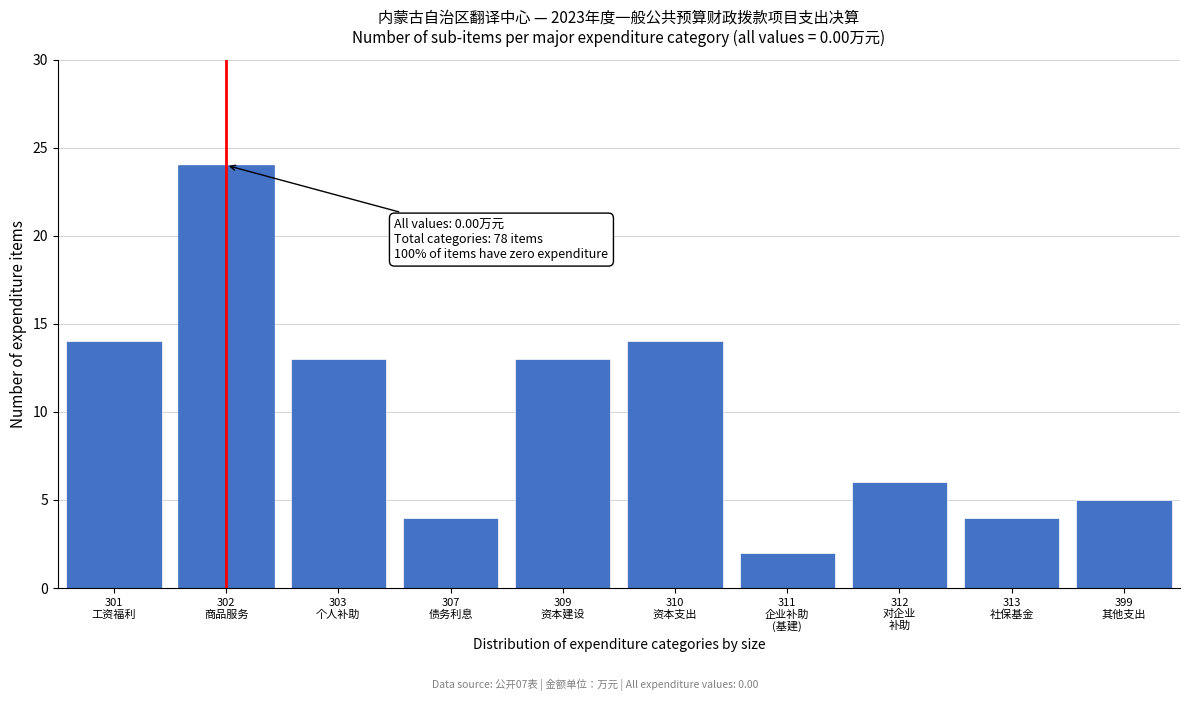

Reading left to right, list all the values displayed in this chart.

14	24	13	4	13	14	2	6	4	5